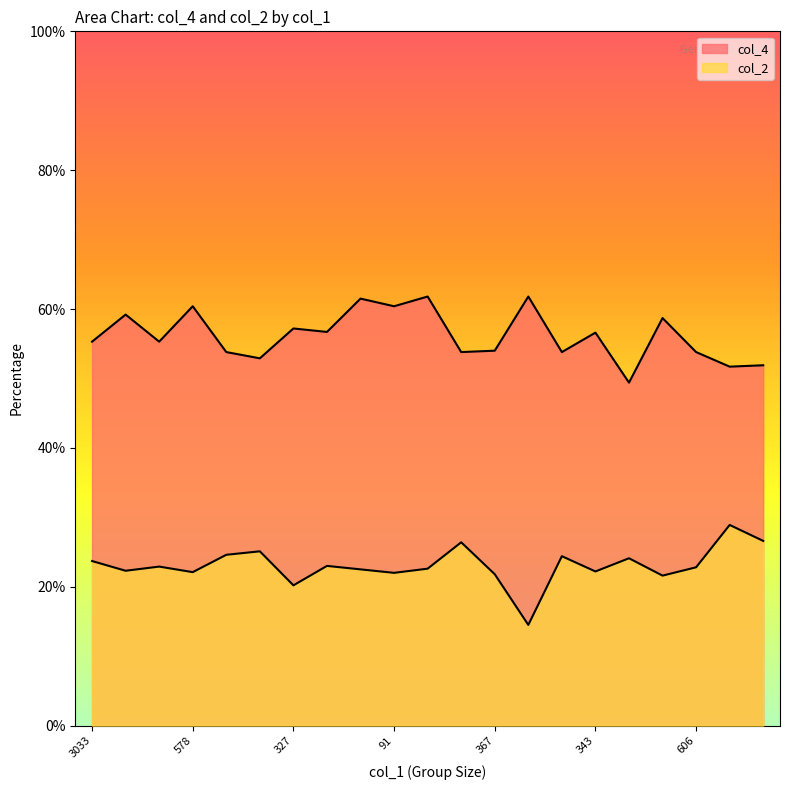

At which category does col_2 reach its first local valley?

748